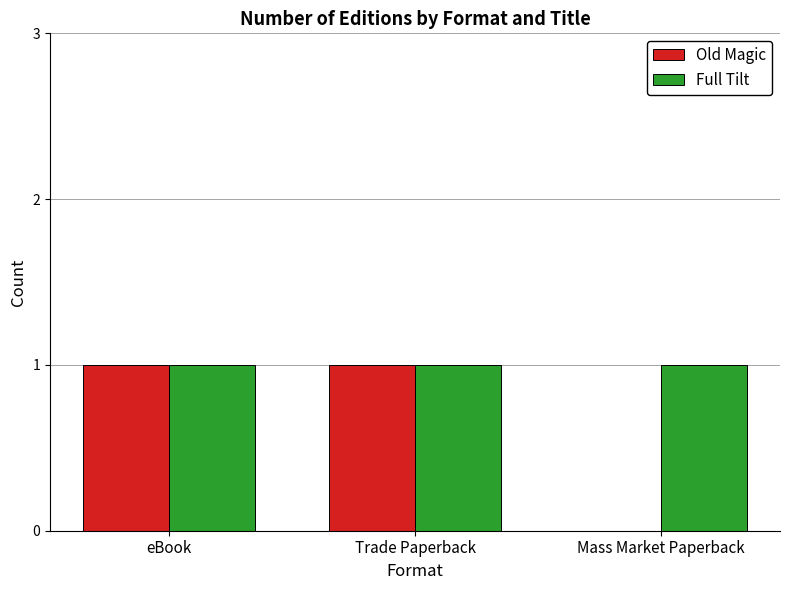

Between Trade Paperback and Mass Market Paperback, which series saw the biggest shift?

Old Magic